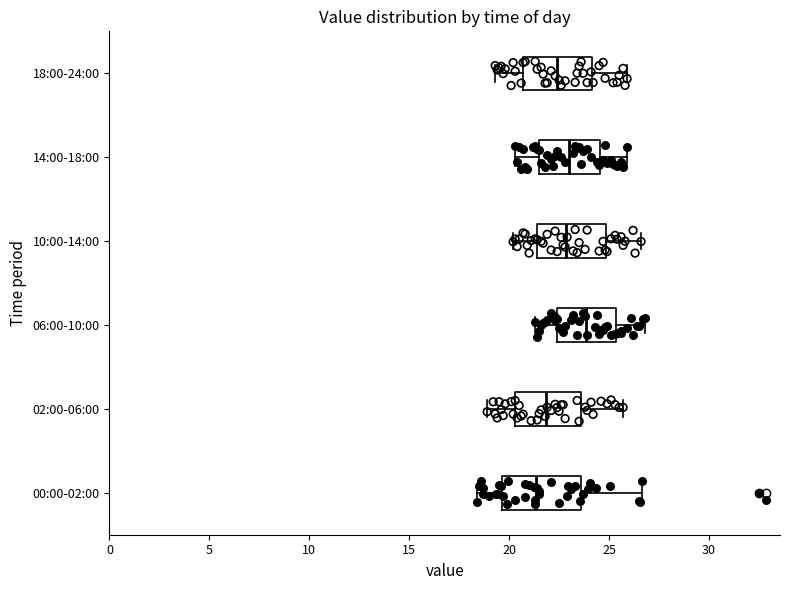

Where is the left edge of the box for 14:00-18:00 on the x-axis? The values are not printed on the chart, so give them approximately, as read against the axis.

21.5